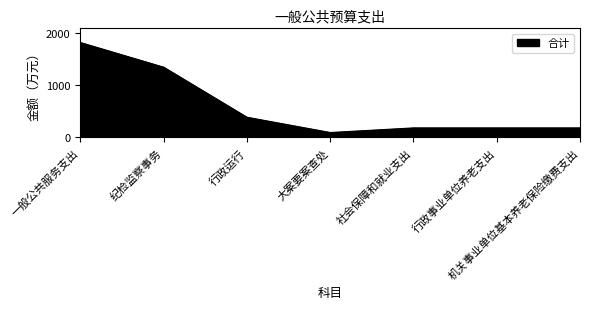

Where is the data nearest to the value 957?

纪检监察事务